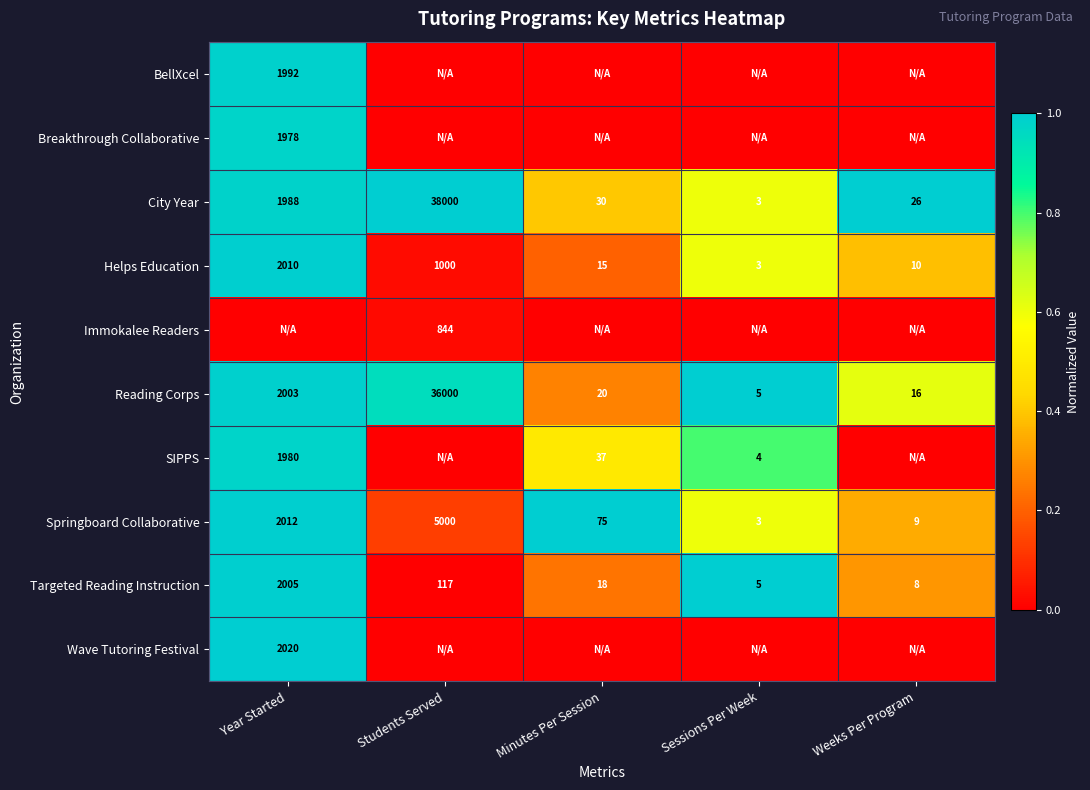

At which category is the sum across all series the highest?

Year Started